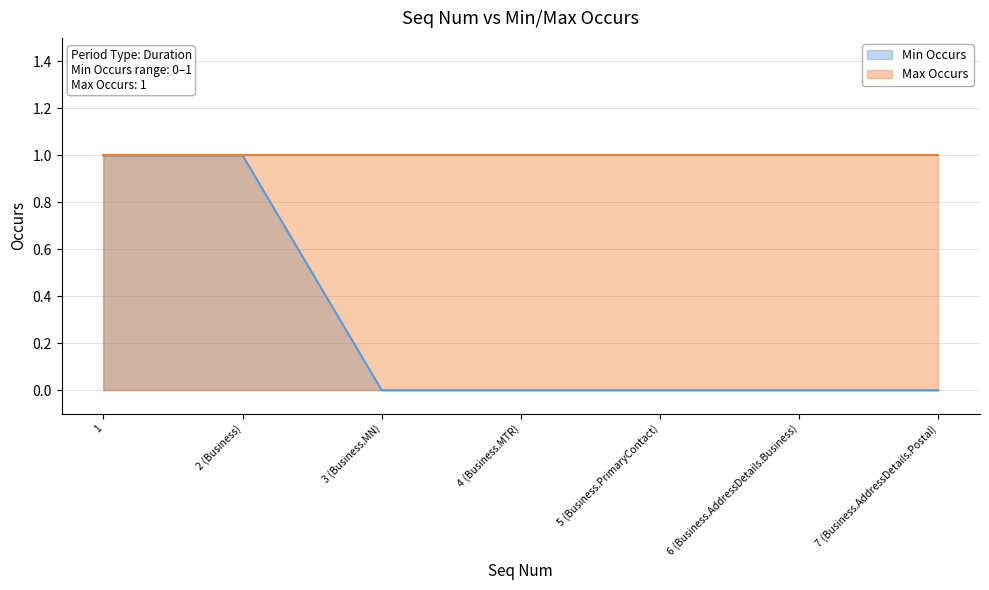

The Min Occurs series shows 0 at 2 (Business). True or false?

False